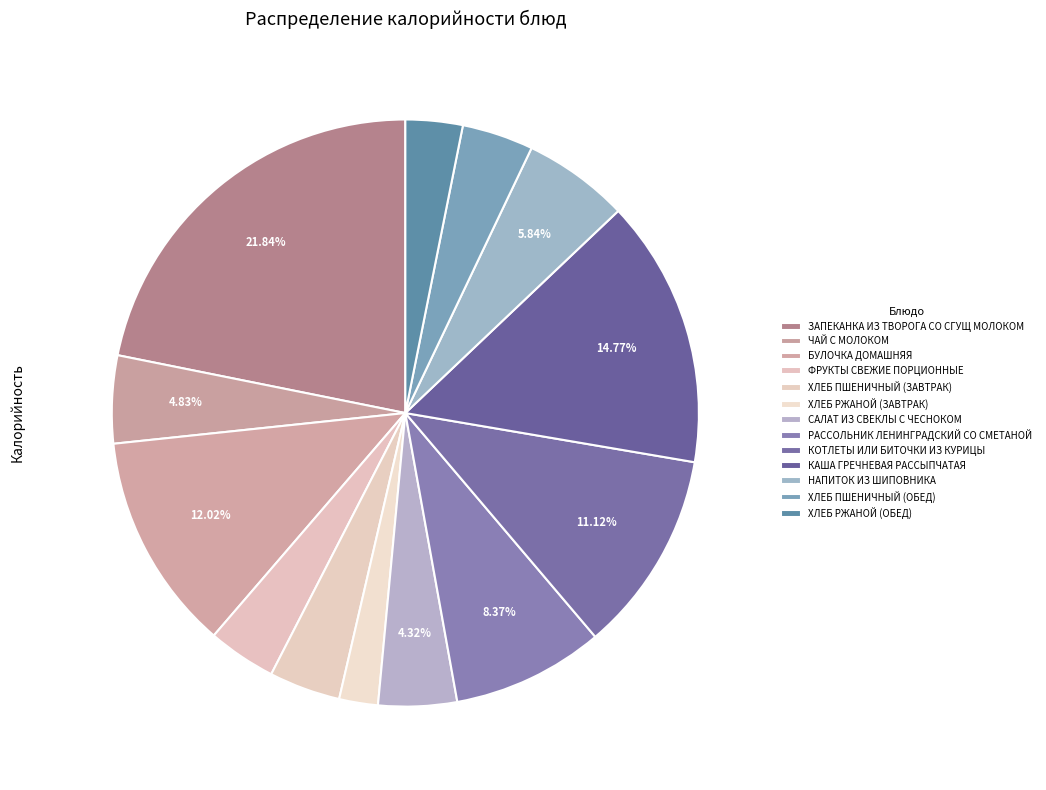

Between БУЛОЧКА ДОМАШНЯЯ and САЛАТ ИЗ СВЕКЛЫ С ЧЕСНОКОМ, which is larger?

БУЛОЧКА ДОМАШНЯЯ